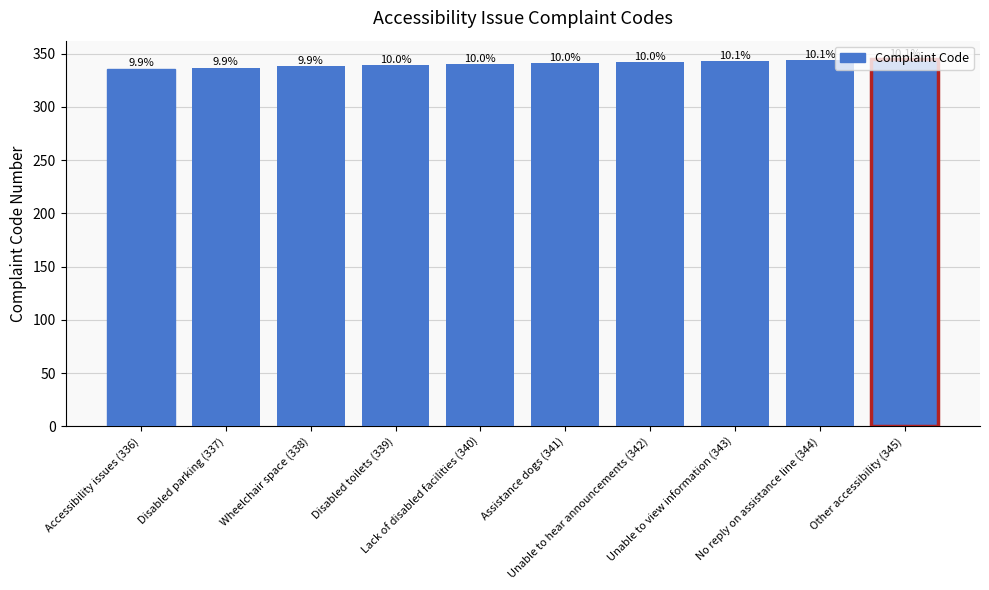

List the labels in order of value, largest first.

Other accessibility (345), No reply on assistance line (344), Unable to view information (343), Unable to hear announcements (342), Assistance dogs (341), Lack of disabled facilities (340), Disabled toilets (339), Wheelchair space (338), Disabled parking (337), Accessibility issues (336)